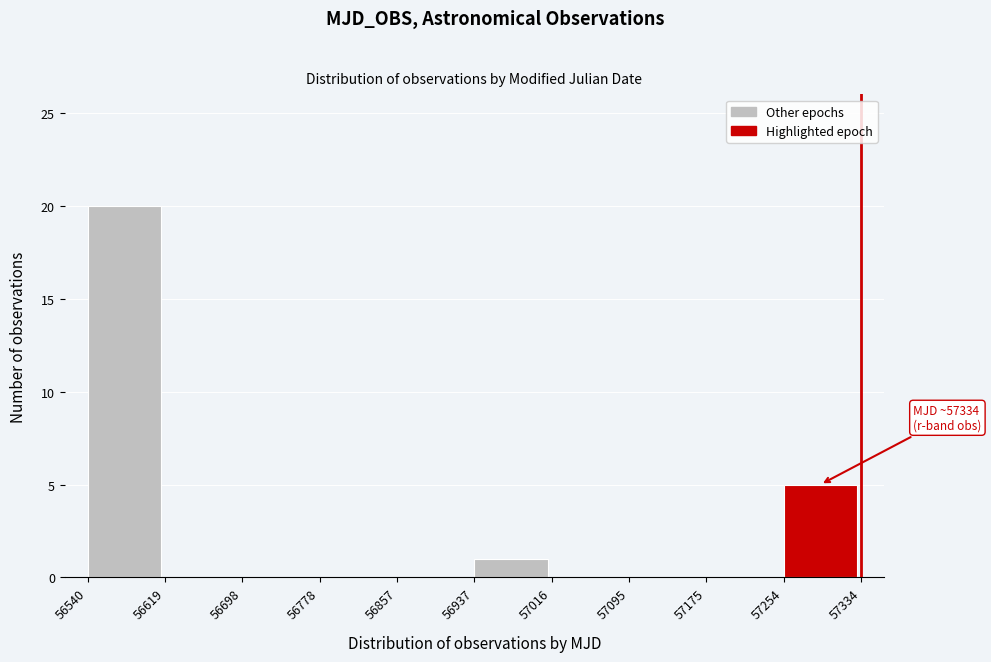

Over which range of the x-axis is the bar tallest?

56540 to 56619